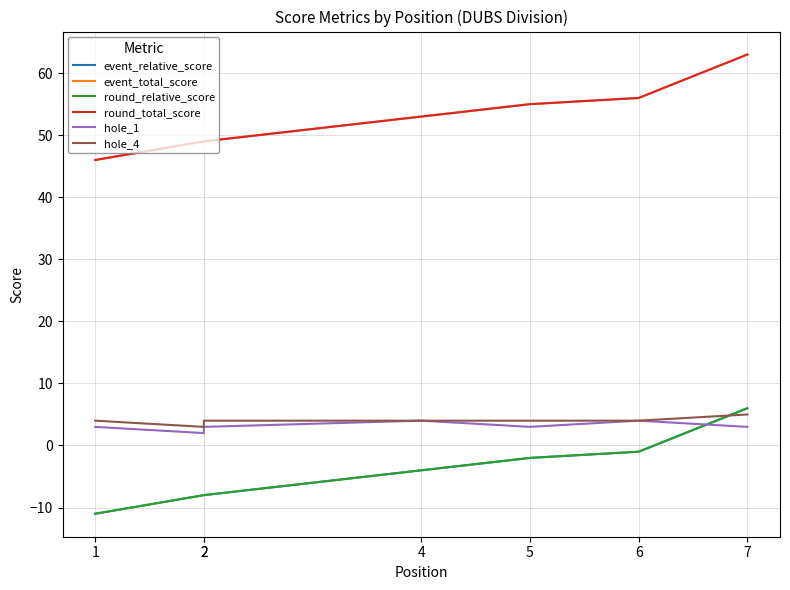

What are all the series names shown in the legend?

event_relative_score, event_total_score, round_relative_score, round_total_score, hole_1, hole_4